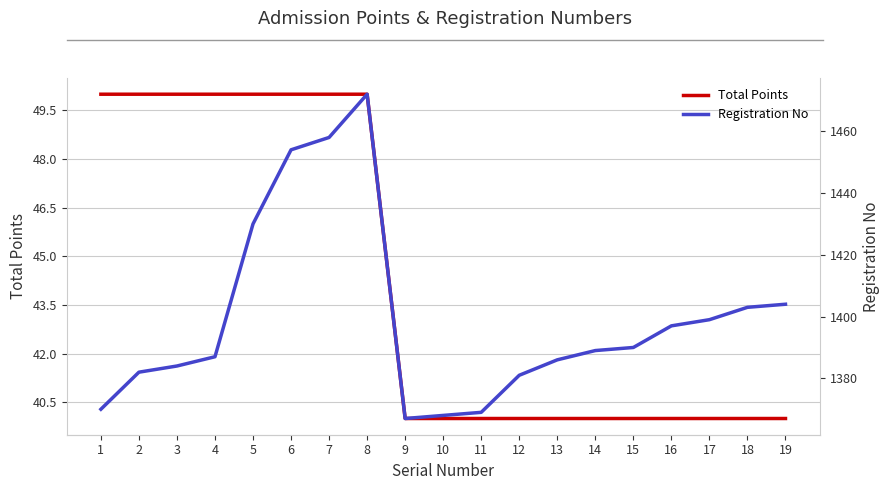

List the labels in order of Registration No value, smallest first.

9, 10, 11, 1, 12, 2, 3, 13, 4, 14, 15, 16, 17, 18, 19, 5, 6, 7, 8